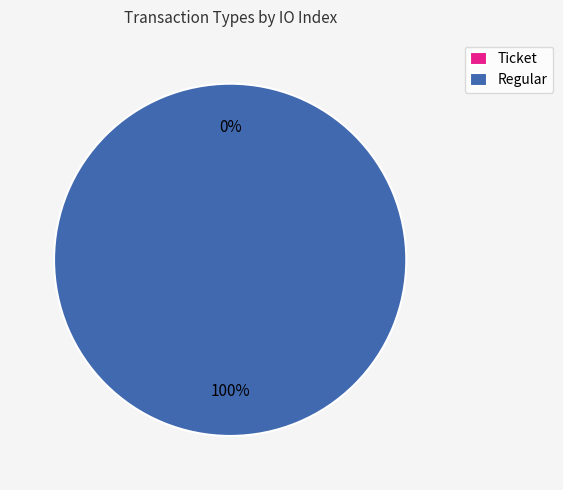

To the nearest percent, what is the difference between the Regular and Ticket slice percentages?

100%